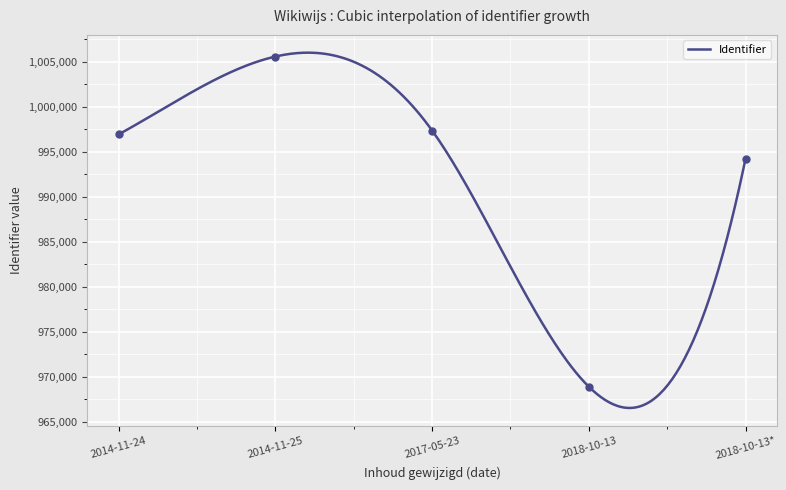

Approximately how many times larger is the value at 2014-11-24 compared to 2018-10-13?

1.0